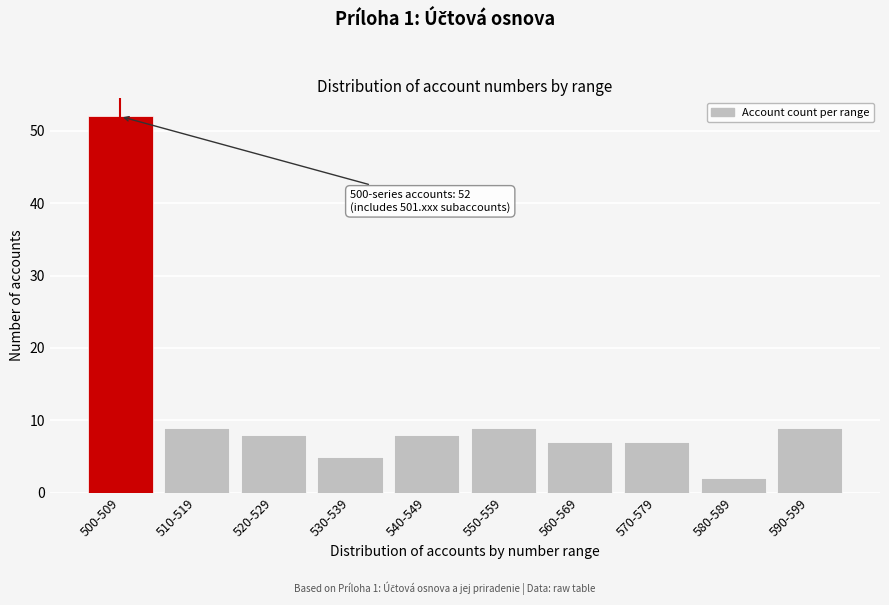

Reading left to right, what are all the values shown in this chart?

500-509=52	510-519=9	520-529=8	530-539=5	540-549=8	550-559=9	560-569=7	570-579=7	580-589=2	590-599=9